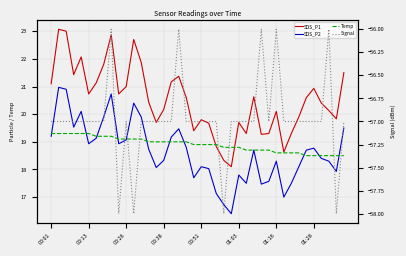

How many times do Temp and SDS_P1 cross each other?

2